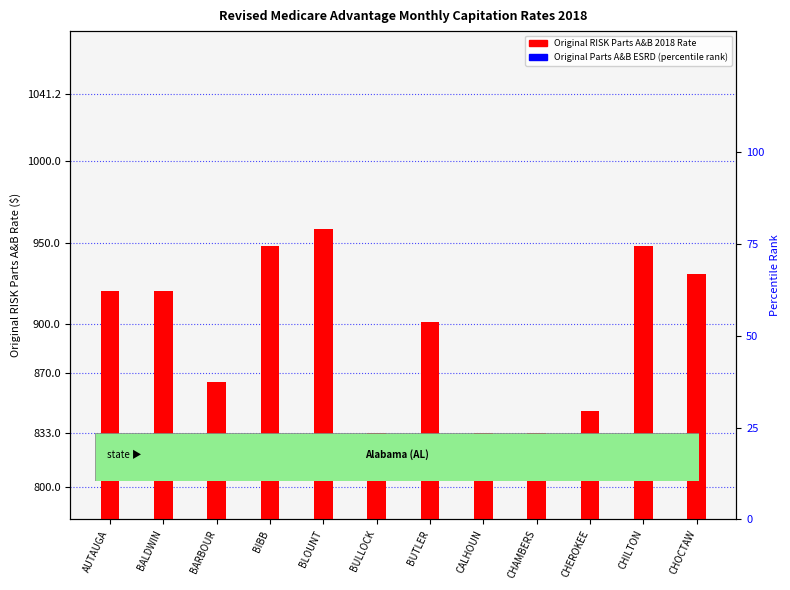

Does the chart contain stacked bars?

No